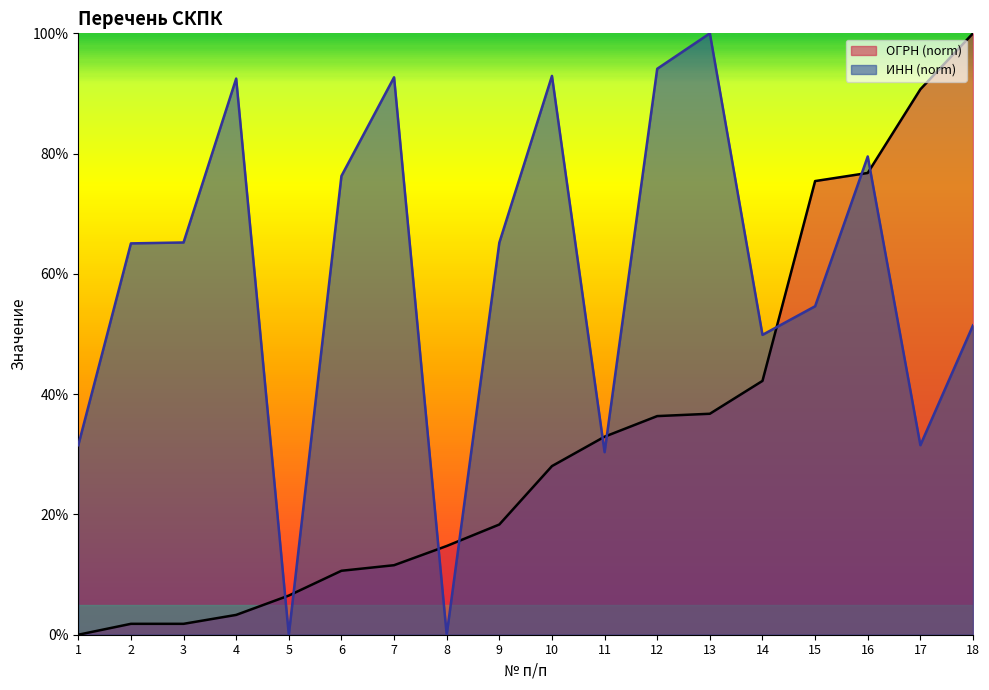

The value of ИНН at 16 is 79.5. True or false?

True